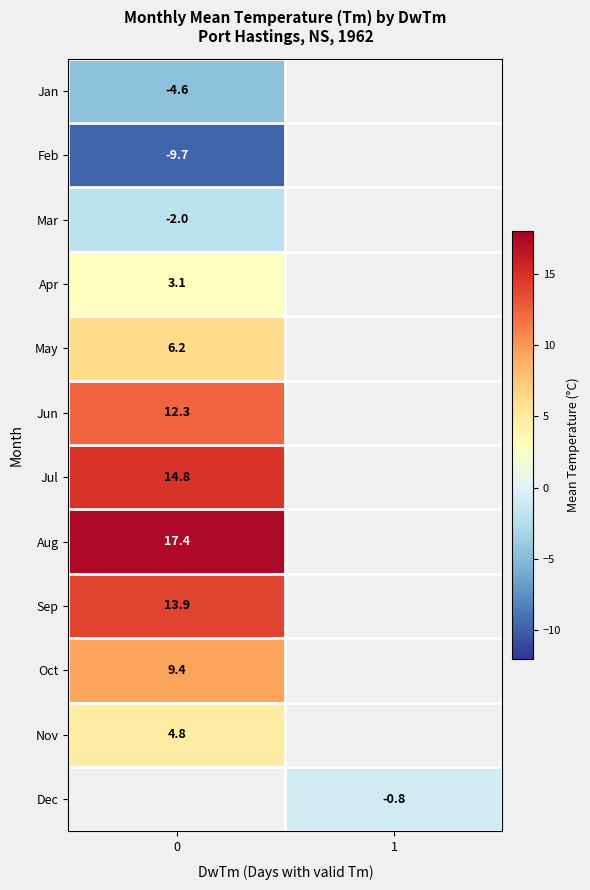

True or false: Dec has a value of -1.3 at 1.

False